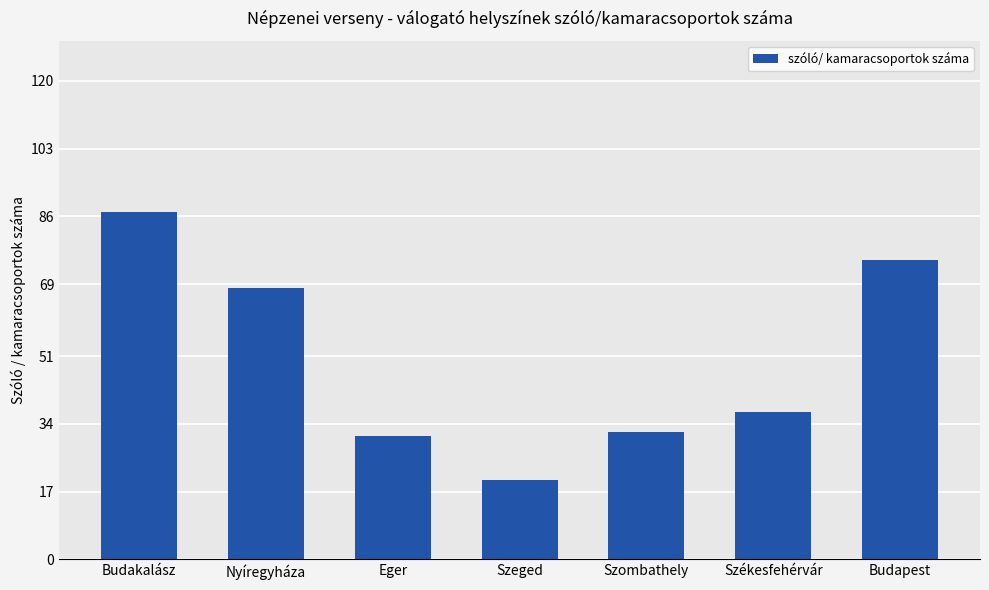

Reading left to right, what are all the values shown in this chart?

Budakalász=87	Nyíregyháza=68	Eger=31	Szeged=20	Szombathely=32	Székesfehérvár=37	Budapest=75